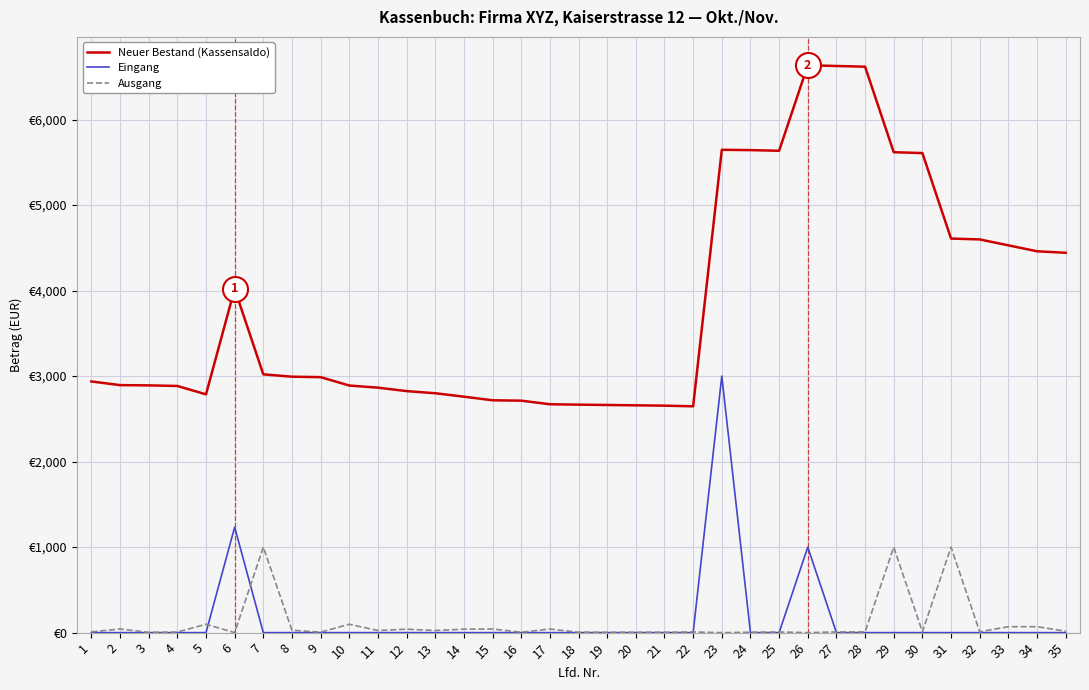

Is this an area chart (filled region under the line)?

No